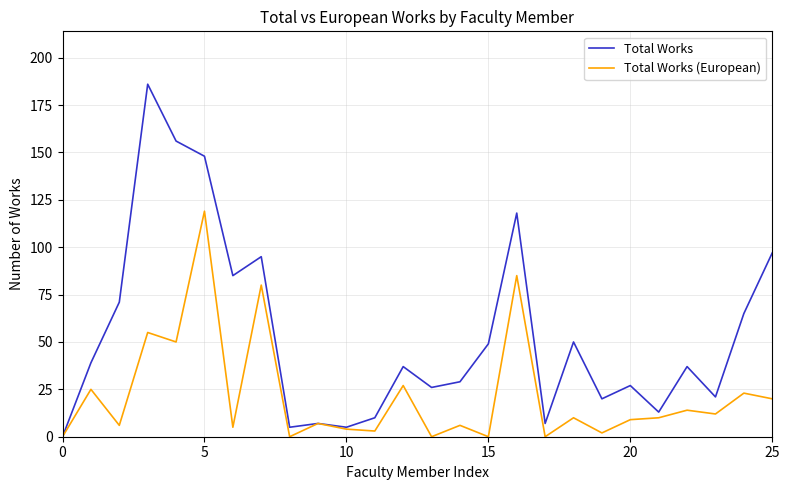

Which series has the largest total across all categories?

Total Works